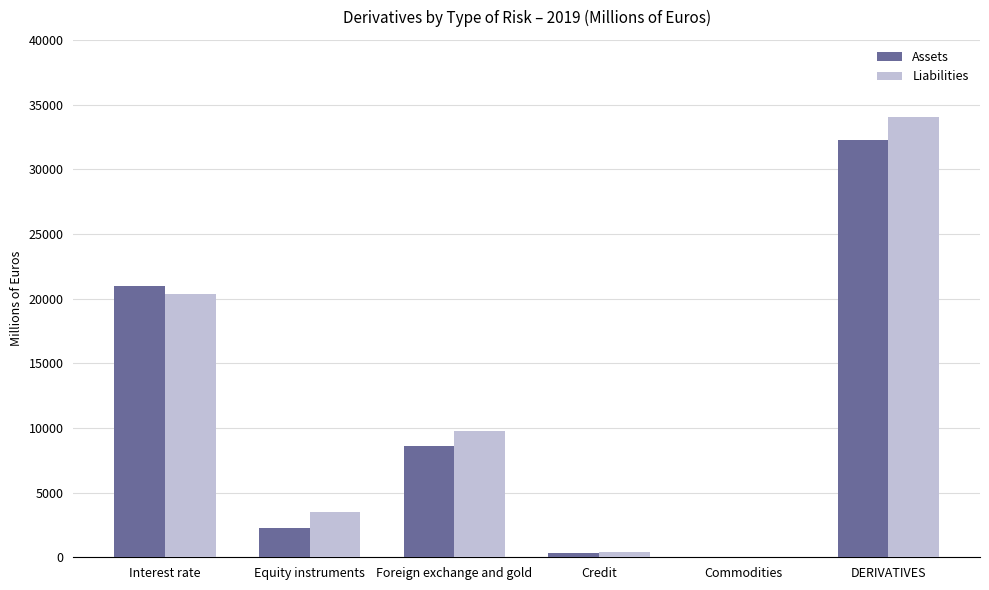

Count the number of categories in the chart.

6